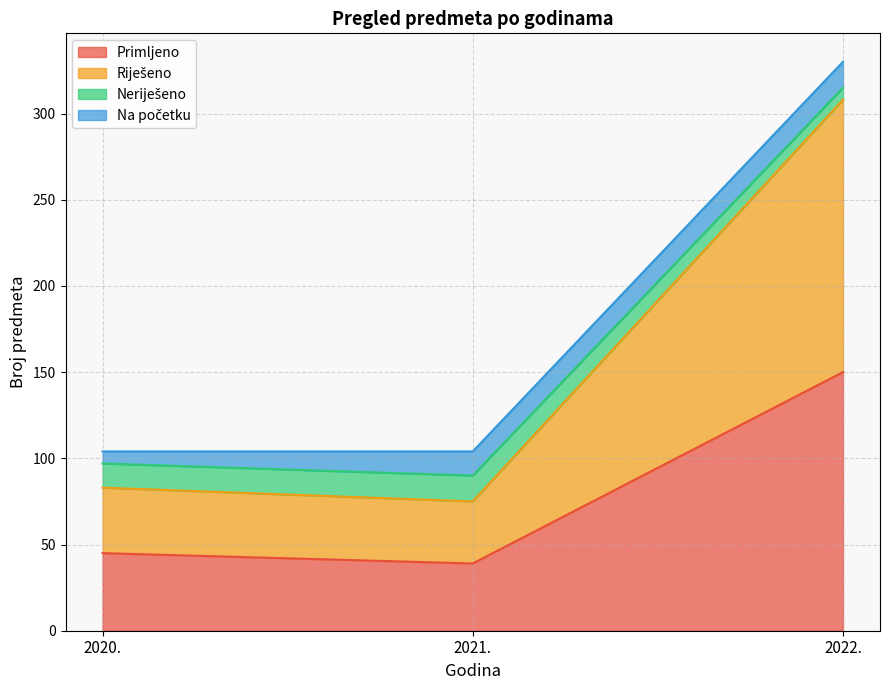

Is it true that Primljeno equals 39 at 2021.?

True